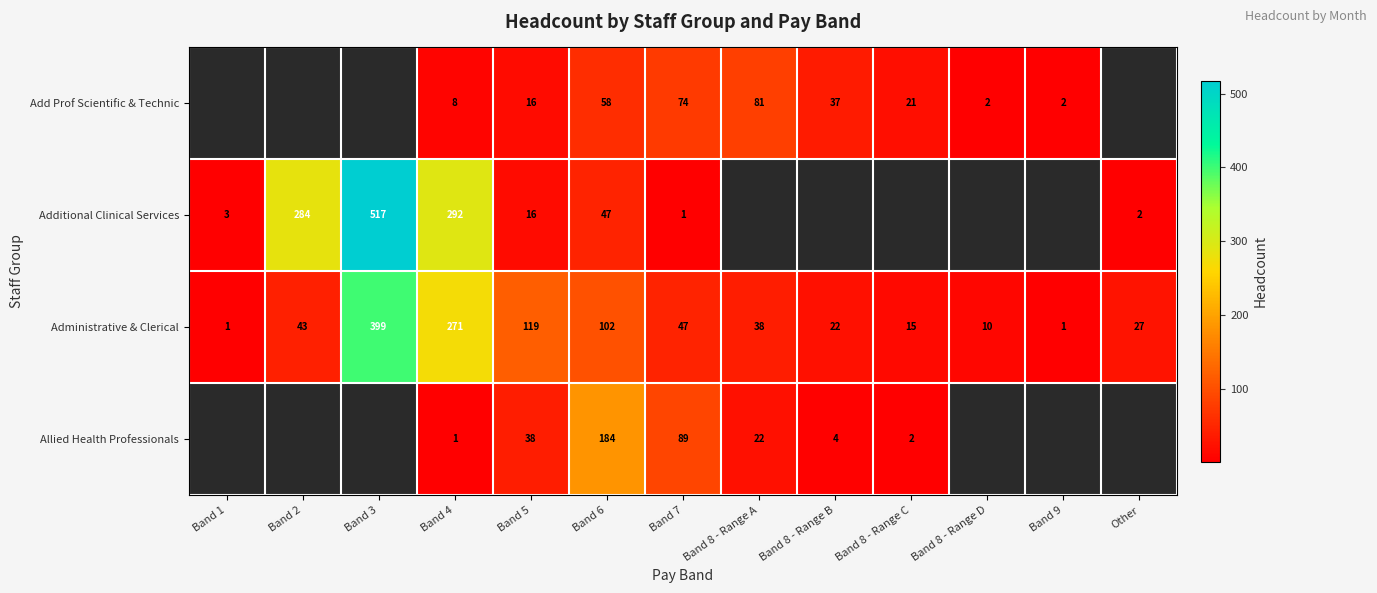

The Allied Health Professionals series shows 89 at Band 7. True or false?

True